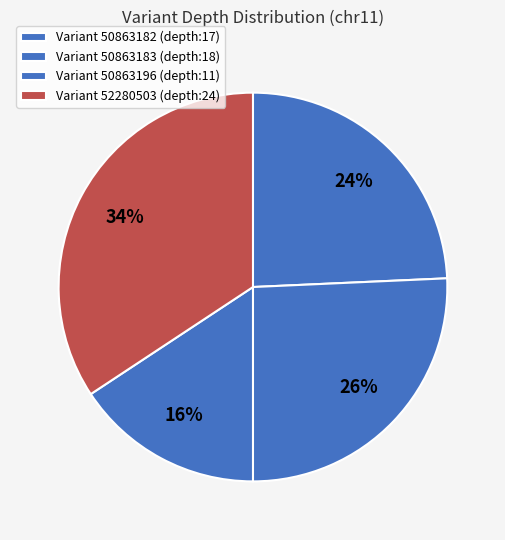

Rank the categories by value from lowest to highest.

Variant 50863196 (depth:11), Variant 50863182 (depth:17), Variant 50863183 (depth:18), Variant 52280503 (depth:24)